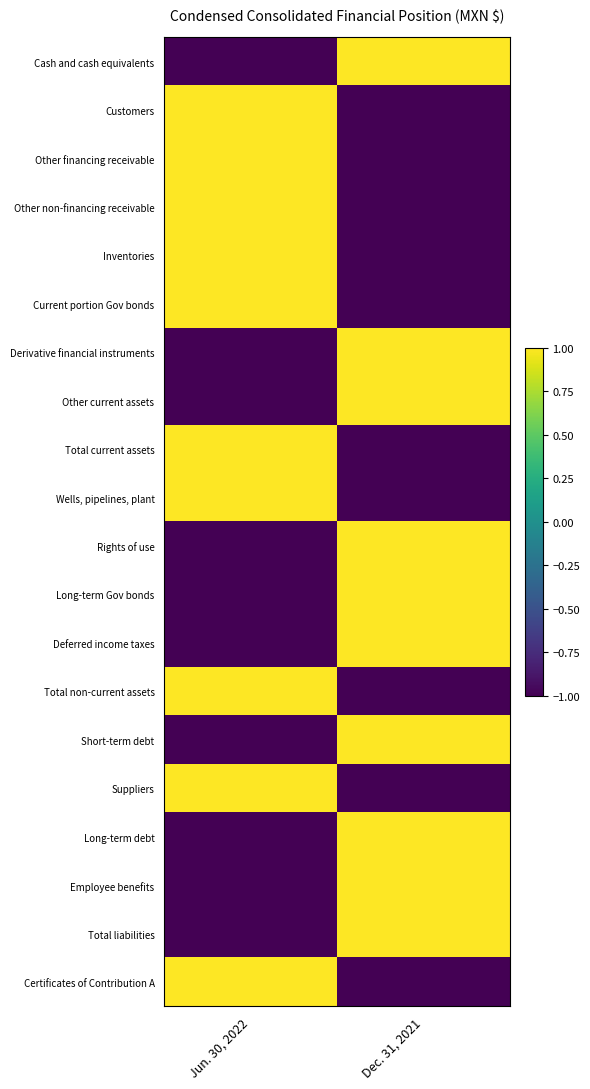

At how many categories does at least one series exceed 0?

2